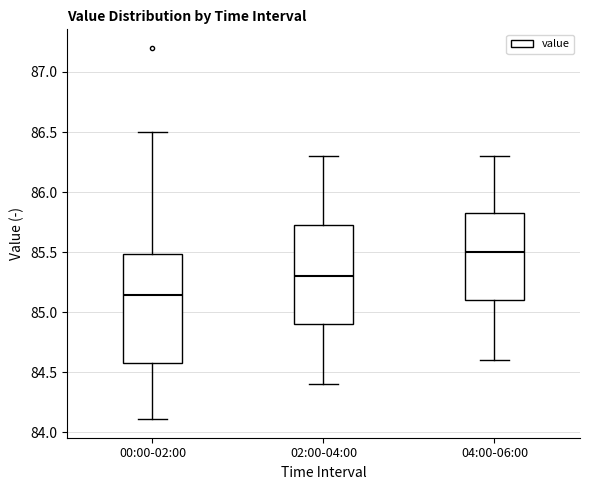

Reading left to right, transcribe this box plot: for each box, give where its median line is, the range the box spans, and where its two whiskers end, as read against the y-axis. The values are not printed on the chart, so give them approximately, as read against the axis.

00:00-02:00: median 85.15, box 84.60 to 85.50, whiskers 84.10 to 86.50
02:00-04:00: median 85.30, box 84.90 to 85.75, whiskers 84.40 to 86.30
04:00-06:00: median 85.50, box 85.10 to 85.85, whiskers 84.60 to 86.30